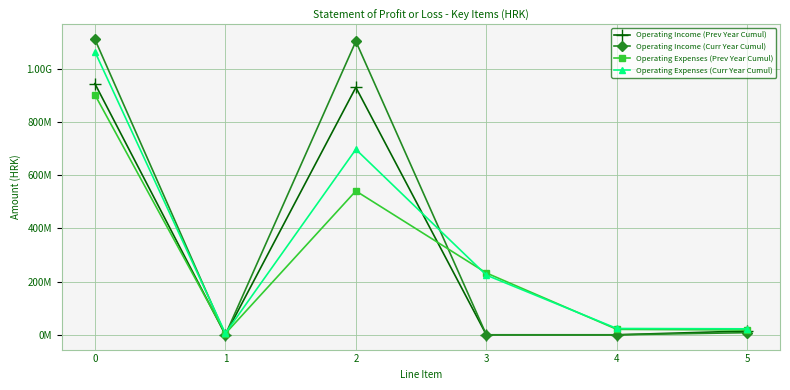

Between which two adjacent categories do Operating Income (Curr Year Cumul) and Operating Expenses (Curr Year Cumul) first intersect?

0 and 1